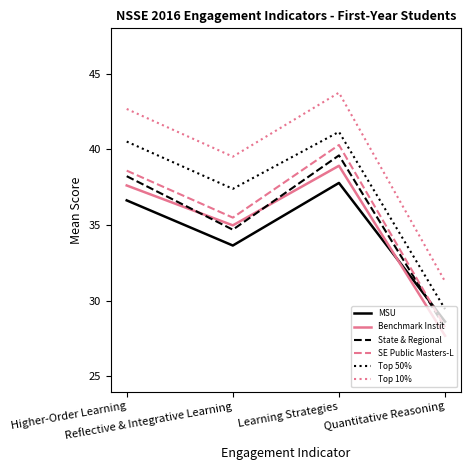

Reading right to left, what are all the values shown in this chart?

MSU: 28.6	37.8	33.7	36.6
Benchmark Instit: 27.7	38.9	35.0	37.6
State & Regional: 28.2	39.6	34.7	38.2
SE Public Masters-L: 28.3	40.3	35.5	38.6
Top 50%: 29.4	41.2	37.4	40.5
Top 10%: 31.3	43.7	39.5	42.7